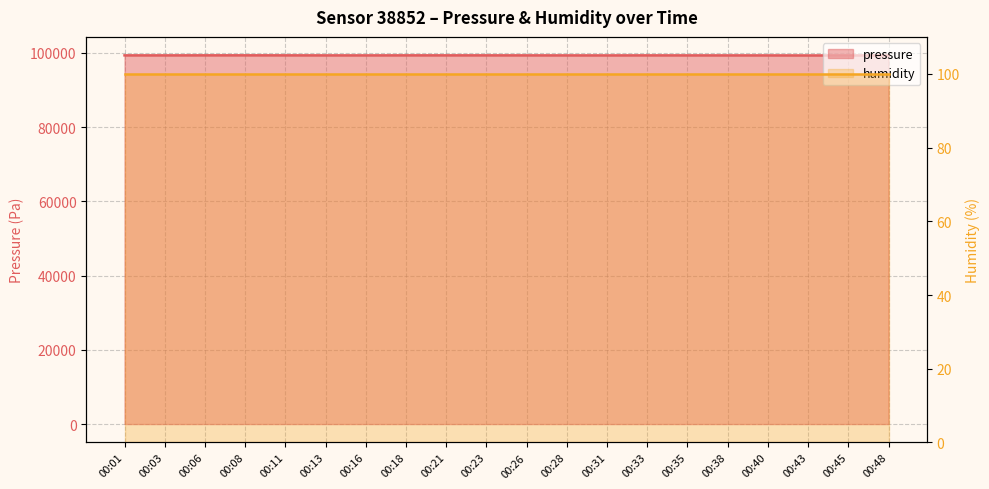

What is the difference between the maximum and minimum values?

32.4